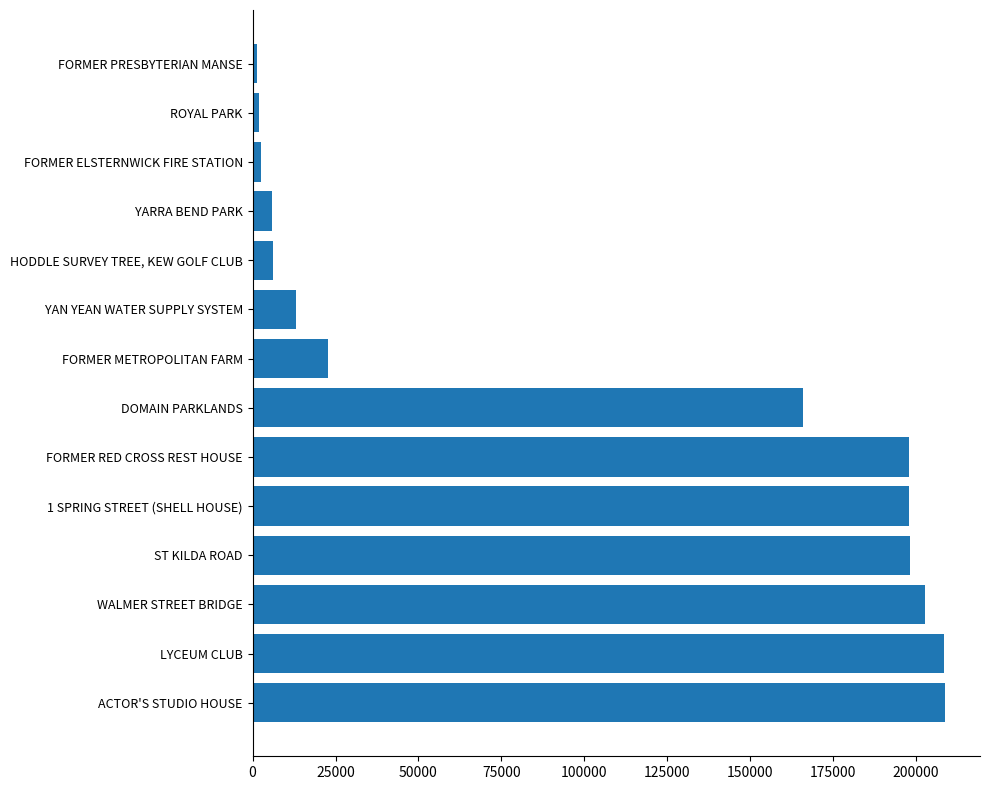

Rank the categories by value from highest to lowest.

ACTOR'S STUDIO HOUSE, LYCEUM CLUB, WALMER STREET BRIDGE, ST KILDA ROAD, 1 SPRING STREET (SHELL HOUSE), FORMER RED CROSS REST HOUSE, DOMAIN PARKLANDS, FORMER METROPOLITAN FARM, YAN YEAN WATER SUPPLY SYSTEM, HODDLE SURVEY TREE, KEW GOLF CLUB, YARRA BEND PARK, FORMER ELSTERNWICK FIRE STATION, ROYAL PARK, FORMER PRESBYTERIAN MANSE